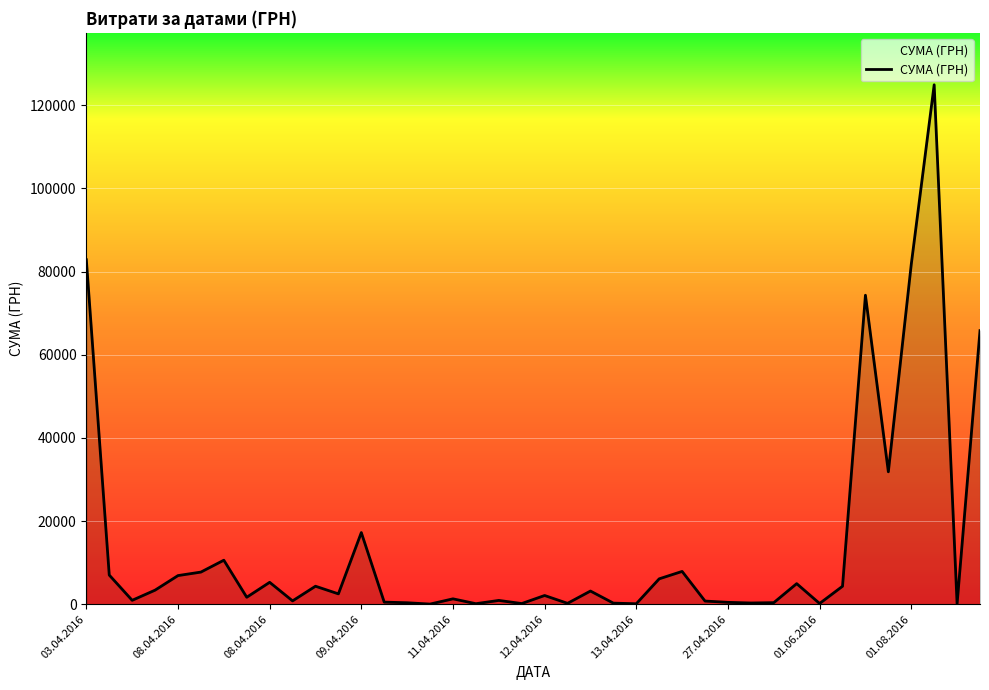

What is the maximum value shown in the chart?

124904.8